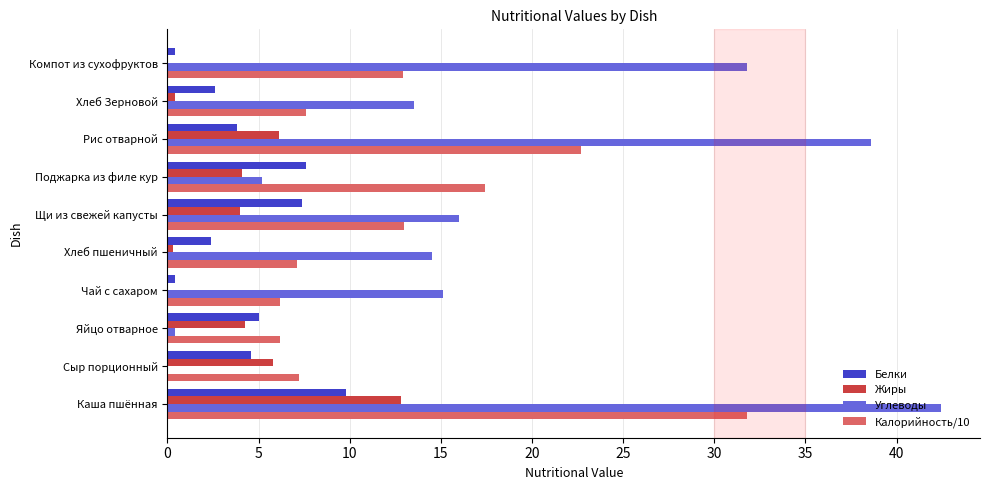

What is the sum of all Углеводы values?

177.6